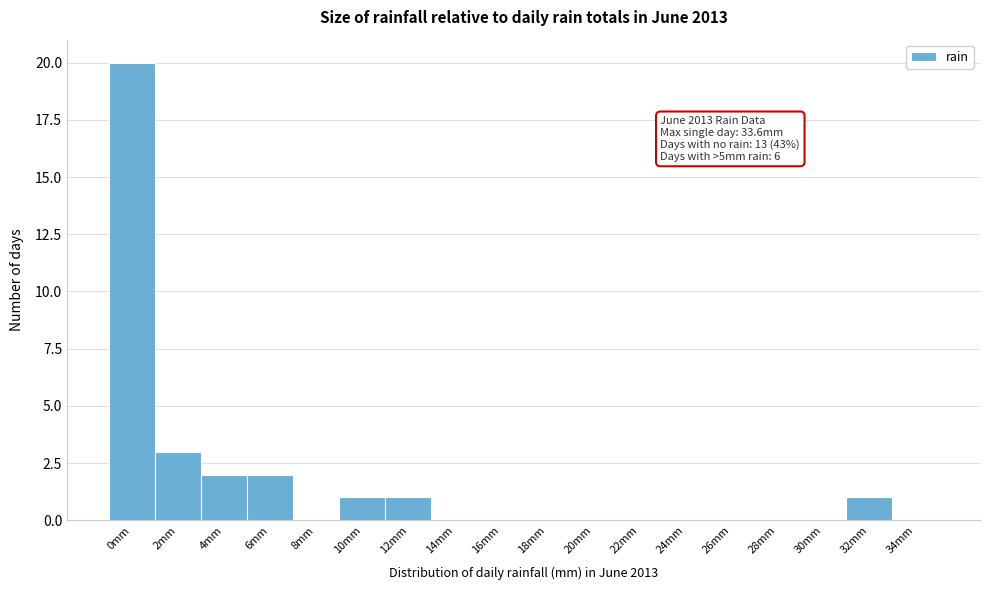

Reading left to right, extract all data points from this chart.

0mm=20	2mm=3	4mm=2	6mm=2	8mm=0	10mm=1	12mm=1	14mm=0	16mm=0	18mm=0	20mm=0	22mm=0	24mm=0	26mm=0	28mm=0	30mm=0	32mm=1	34mm=0